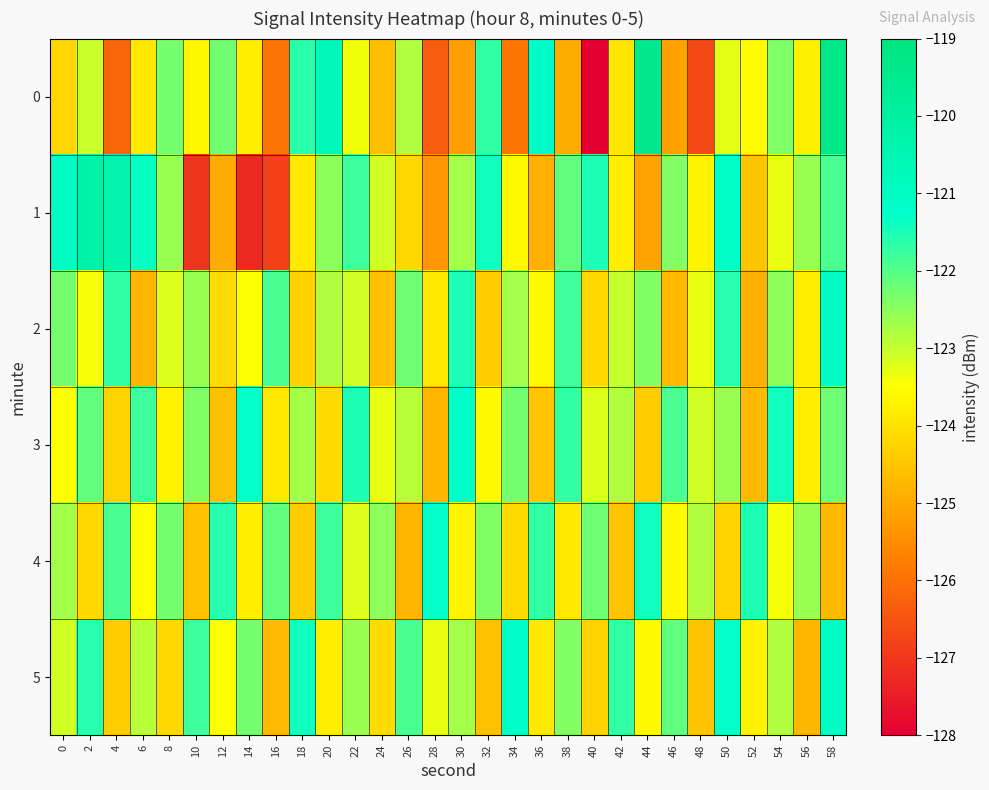

At which category is the sum across all series the highest?

58